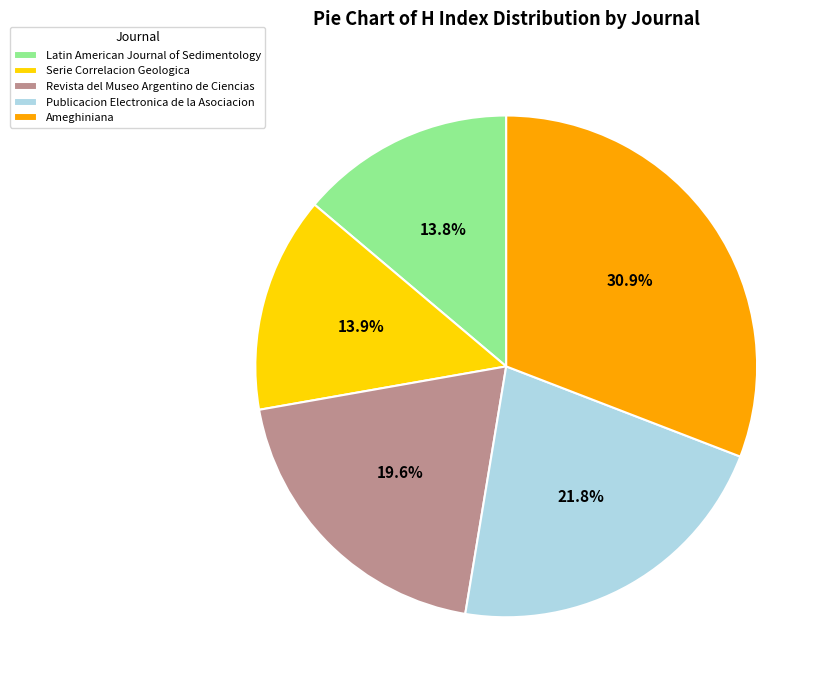

What percentage is the Serie Correlacion Geologica slice, to the nearest percent?

14%